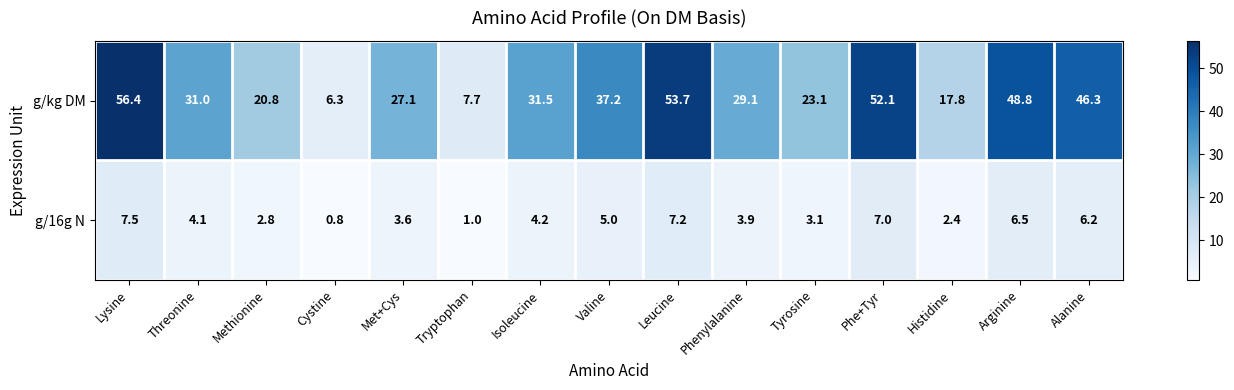

How many data points does each series have?

15